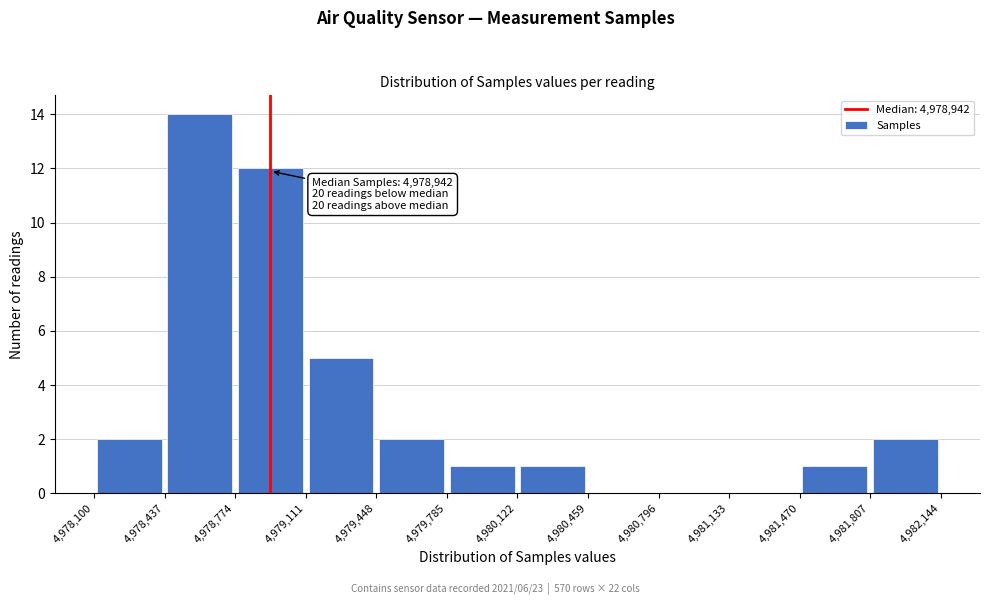

Which range on the x-axis has the tallest bar?

4,978,437 to 4,978,774